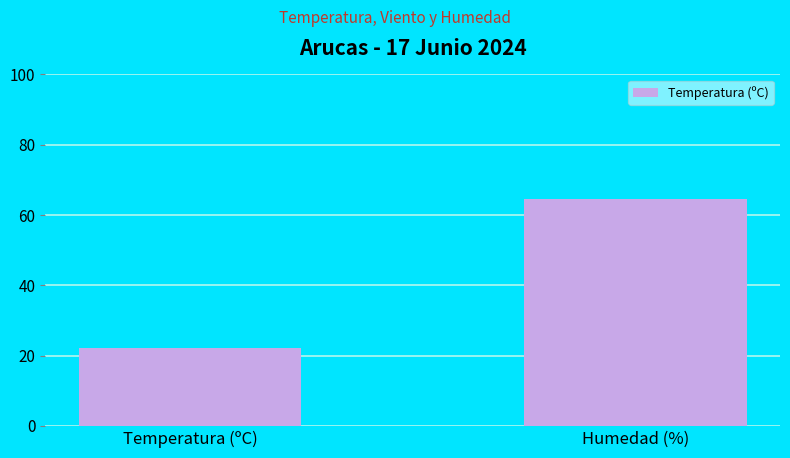

How many series are shown in this chart?

1